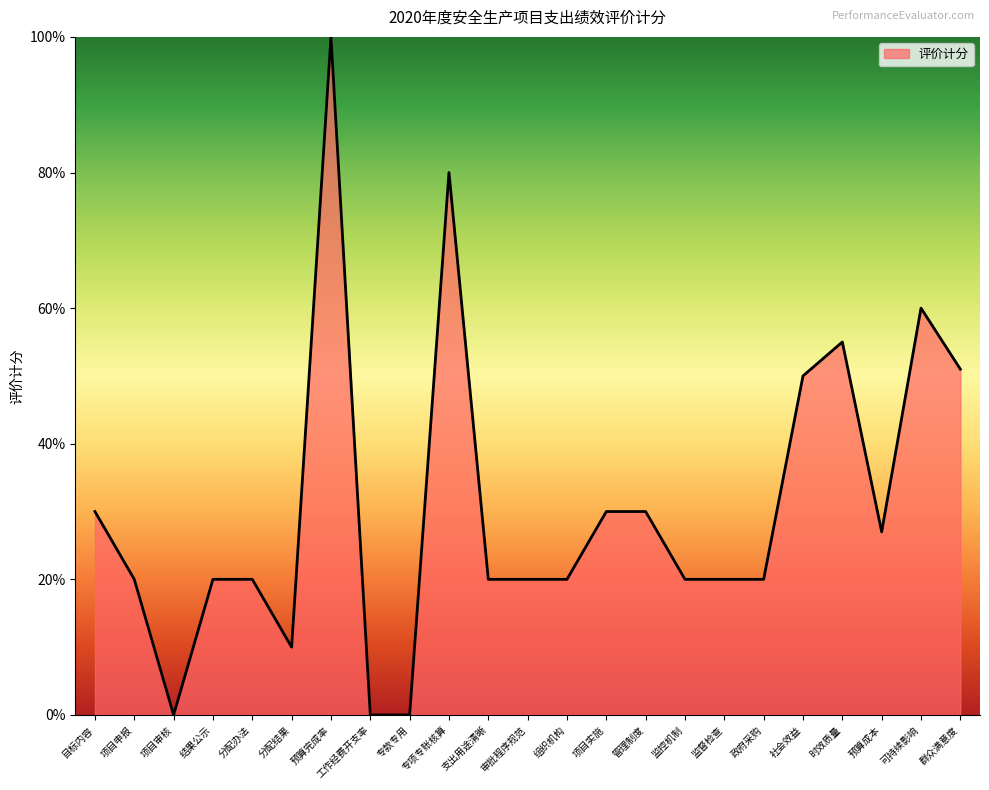

Which category has the highest value across all series?

预算完成率